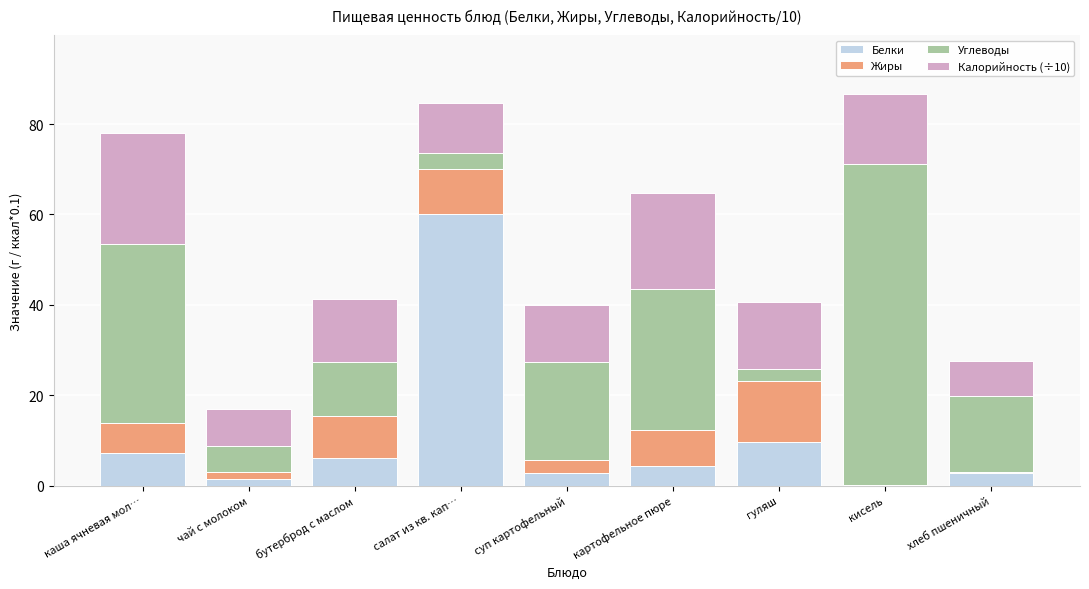

Which category has the highest value in the Белки series?

салат из кв. кап…